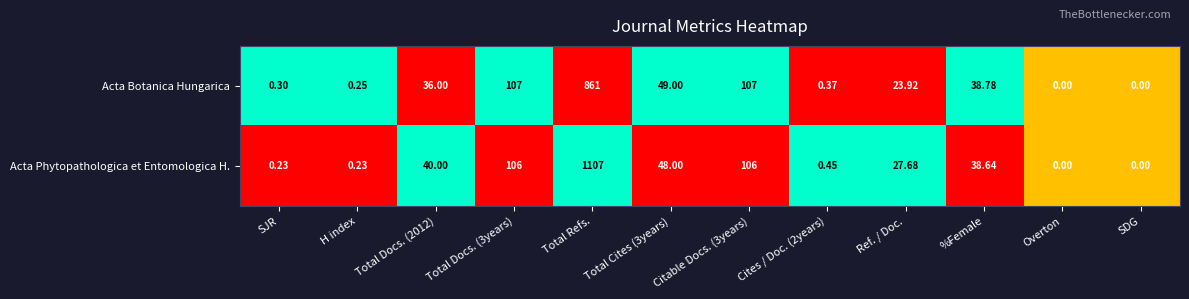

Count the number of categories in the chart.

12